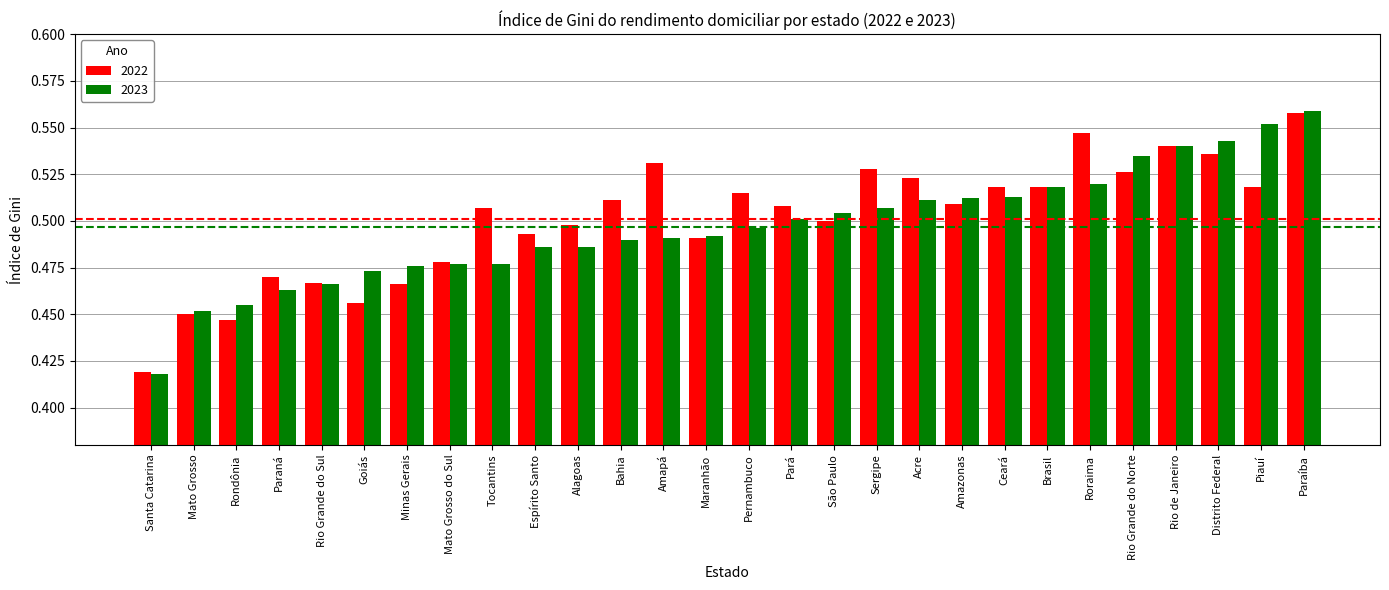

At which category is the sum across all series the highest?

Paraíba